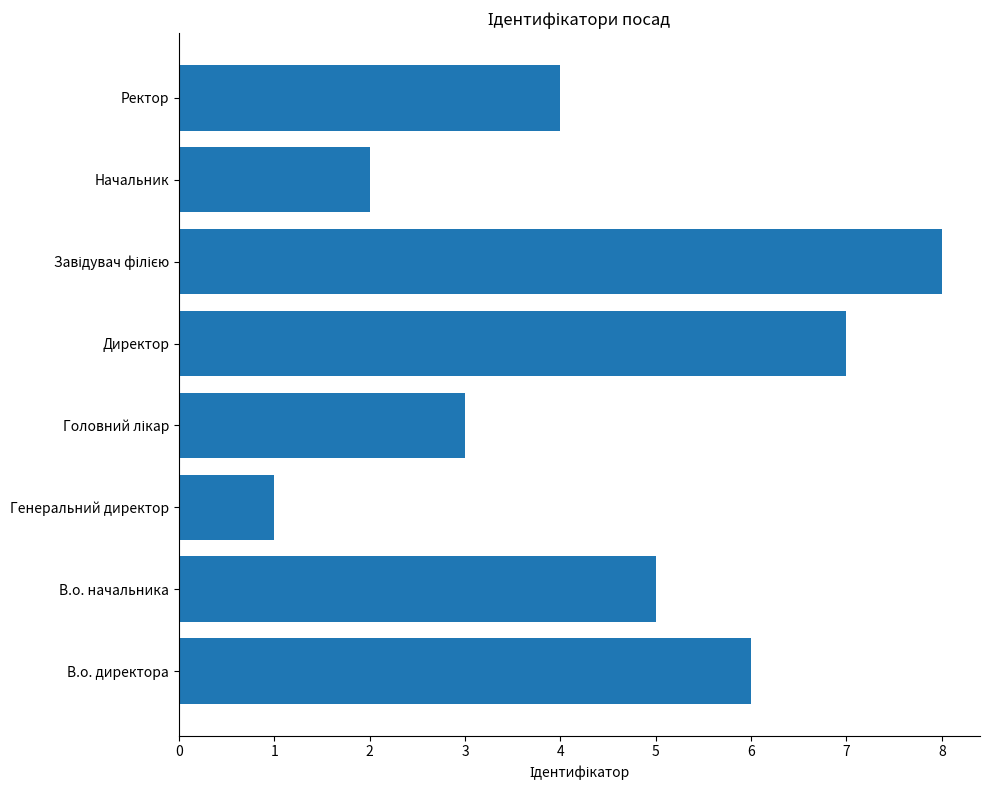

What is the difference between the second highest and minimum values?

6